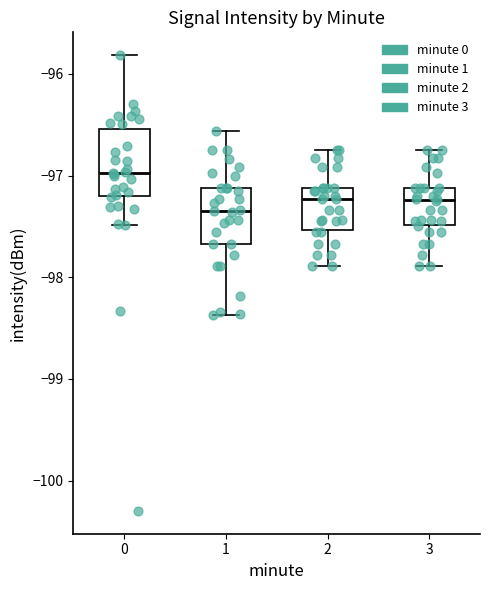

Which box is the tallest, from its lower edge to its upper edge?

0